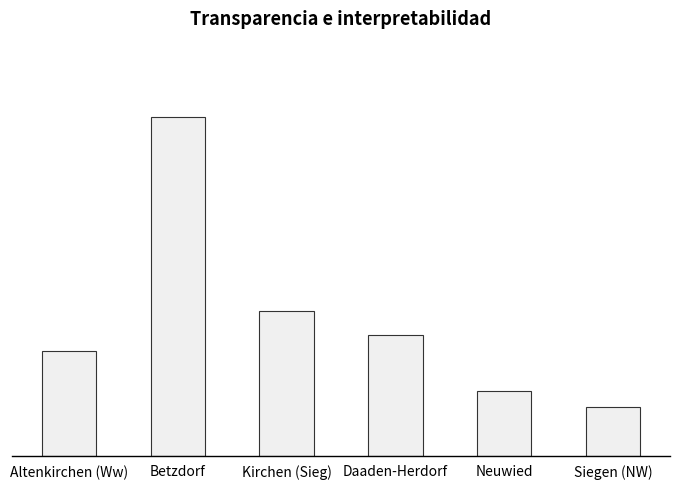

Does the chart contain any negative values?

No